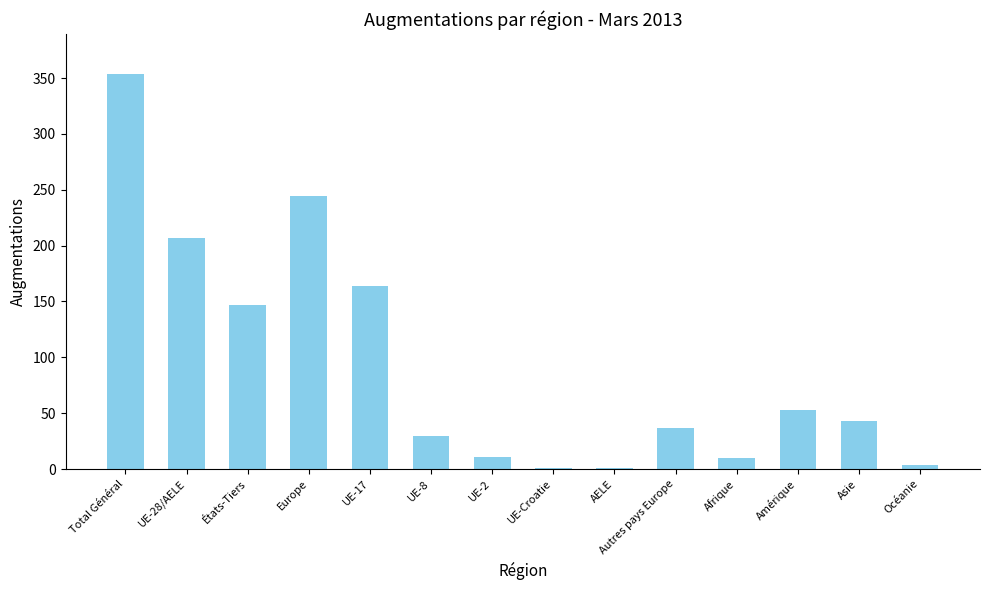

Are the bars horizontal?

No